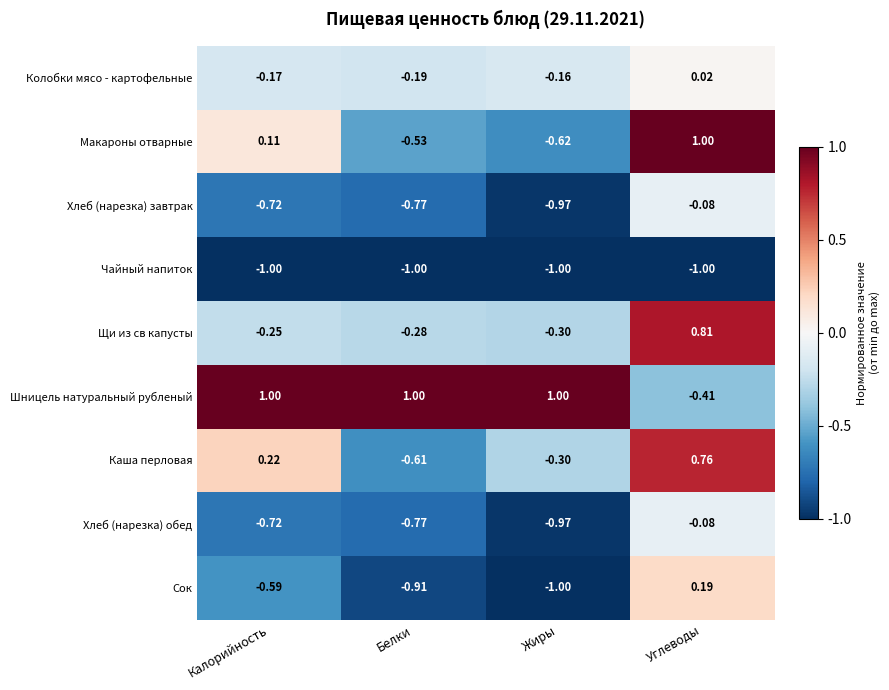

Rank the categories by Каша перловая value from lowest to highest.

Белки, Жиры, Калорийность, Углеводы